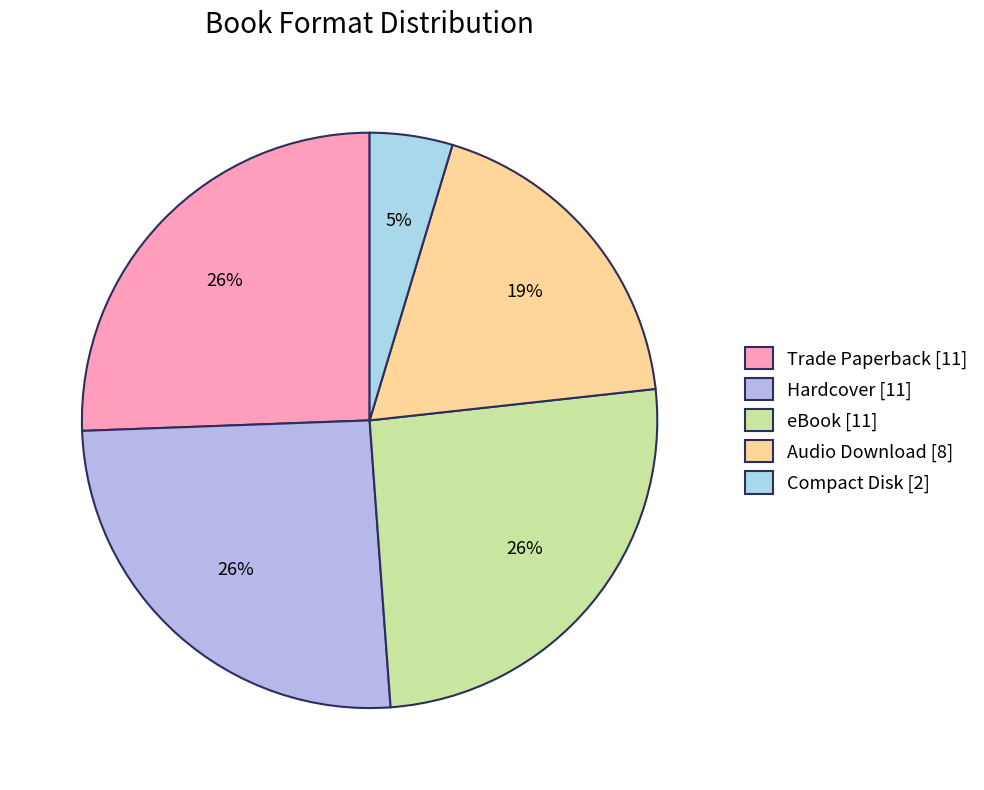

Which category has the biggest portion of the pie?

Trade Paperback